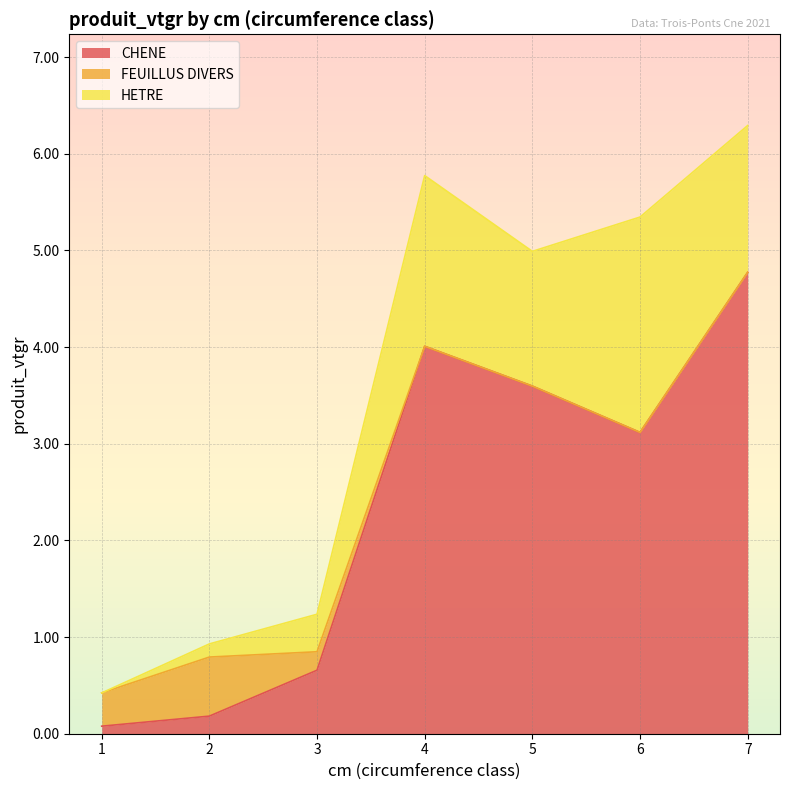

Which series changed the most between 3 and 7?

CHENE